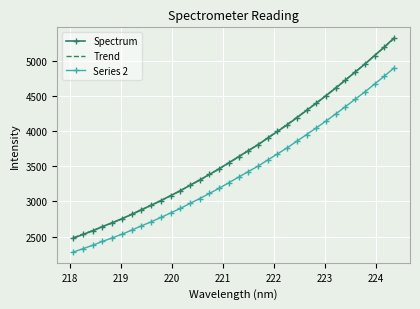

The chart shows a value of 4650.4 at 219.3979. True or false?

False